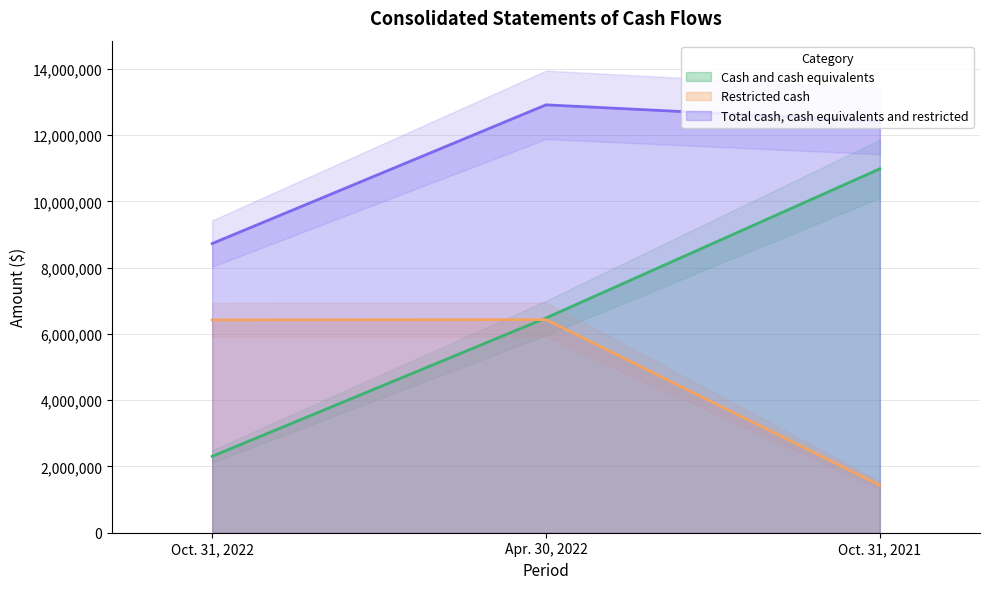

The value of Restricted cash at Oct. 31, 2021 is 447572. True or false?

False